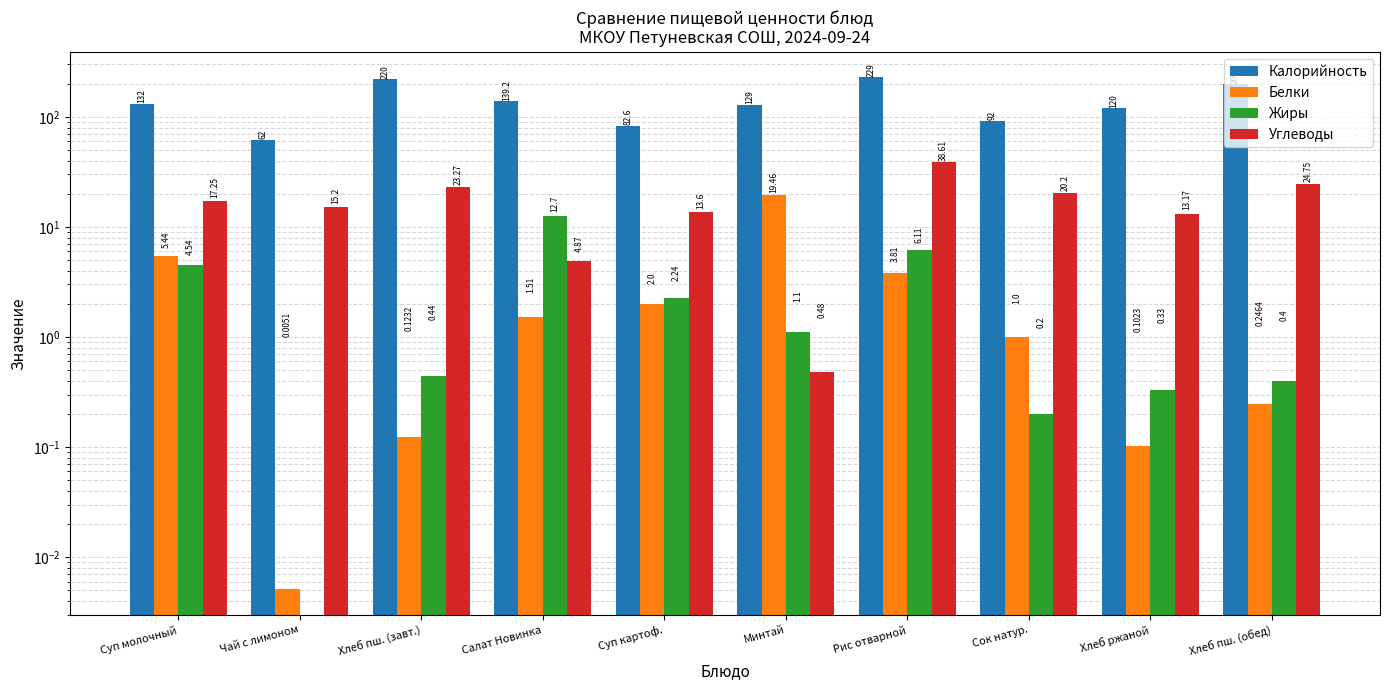

Reading left to right, transcribe all the data shown in this chart.

Калорийность: 132.0	62.0	220.0	139.2	82.6	129.0	229.0	92.0	120.0	200.0
Белки: 5.4	0.0	0.1	1.5	2.0	19.5	3.8	1.0	0.1	0.2
Жиры: 4.5	0.0	0.4	12.7	2.2	1.1	6.1	0.2	0.3	0.4
Углеводы: 17.2	15.2	23.3	4.9	13.6	0.5	38.6	20.2	13.2	24.8